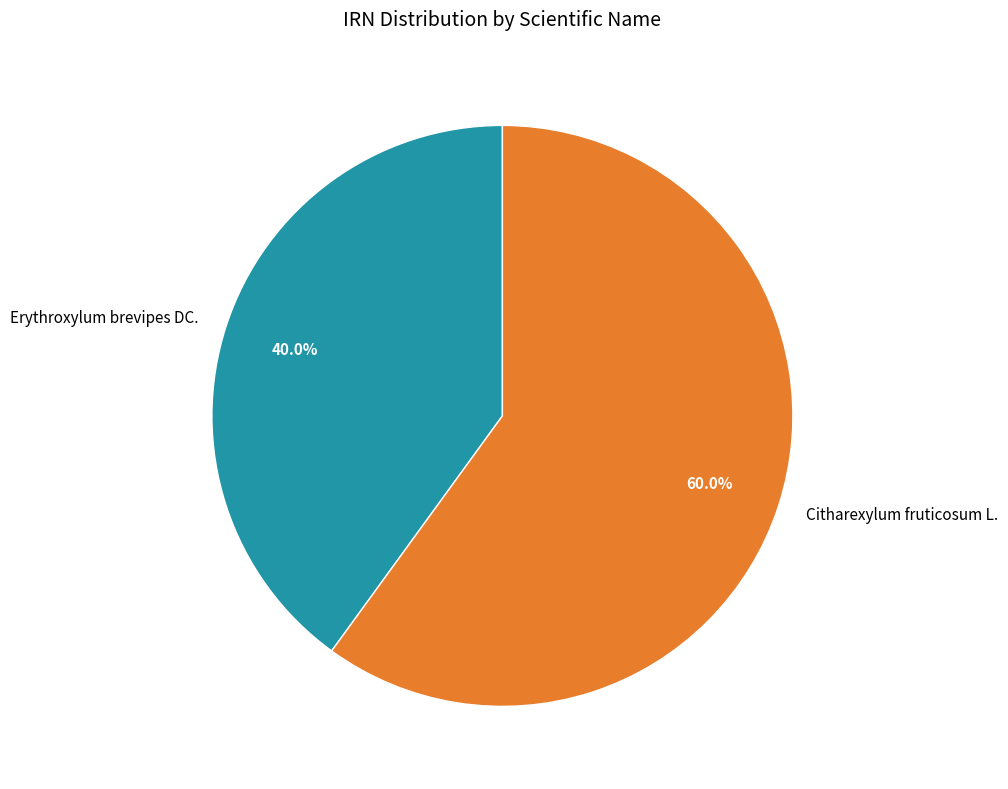

How many segments does this pie chart have?

2